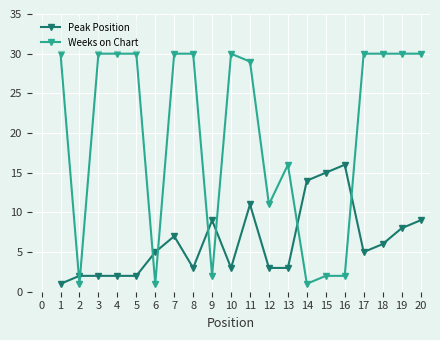

The Weeks on Chart series shows 41 at 7. True or false?

False